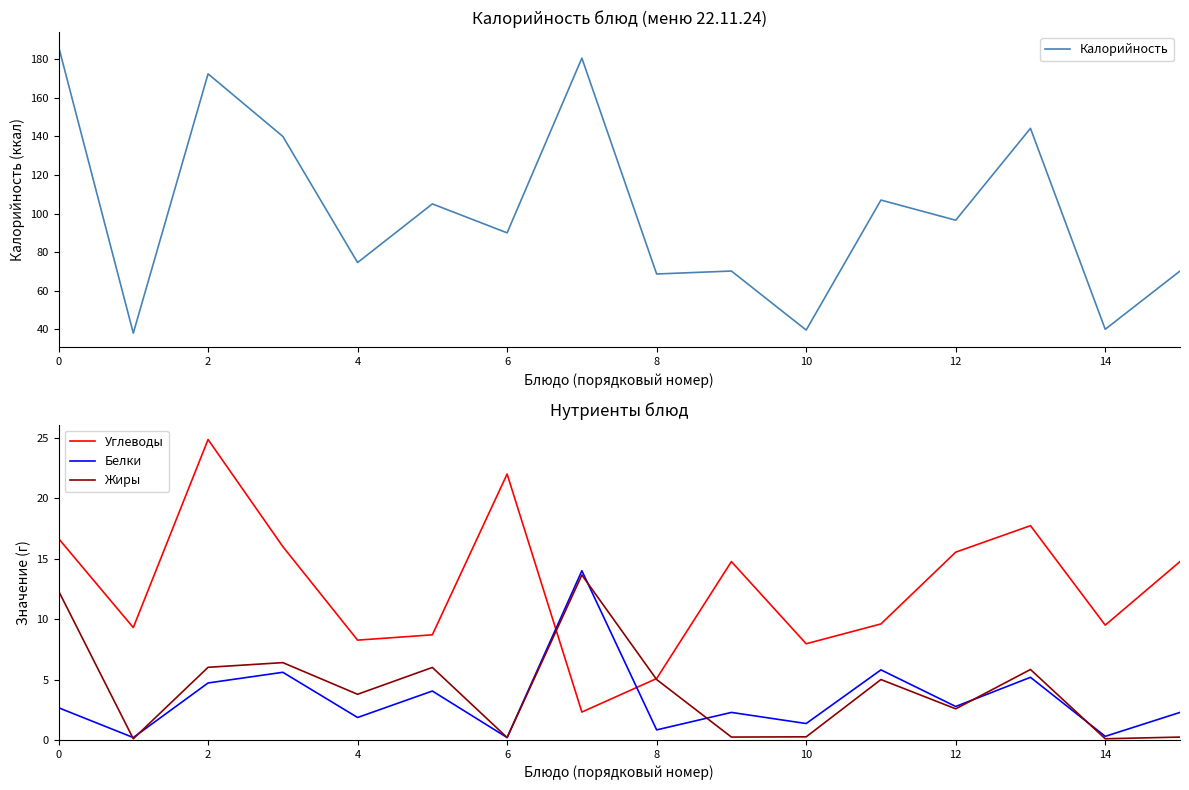

At how many categories does at least one series exceed 119?

5